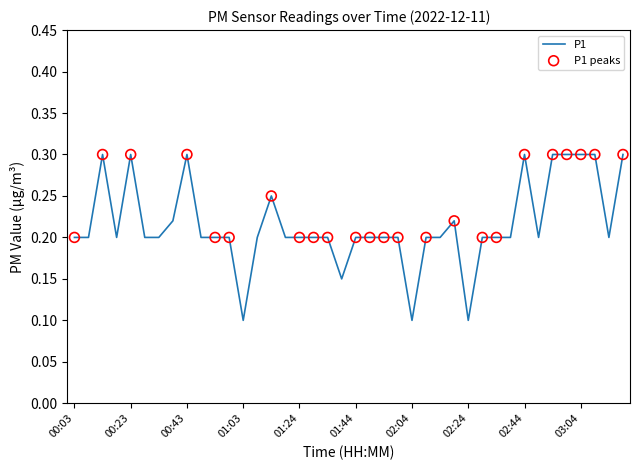

What is the maximum value shown in the chart?

0.3